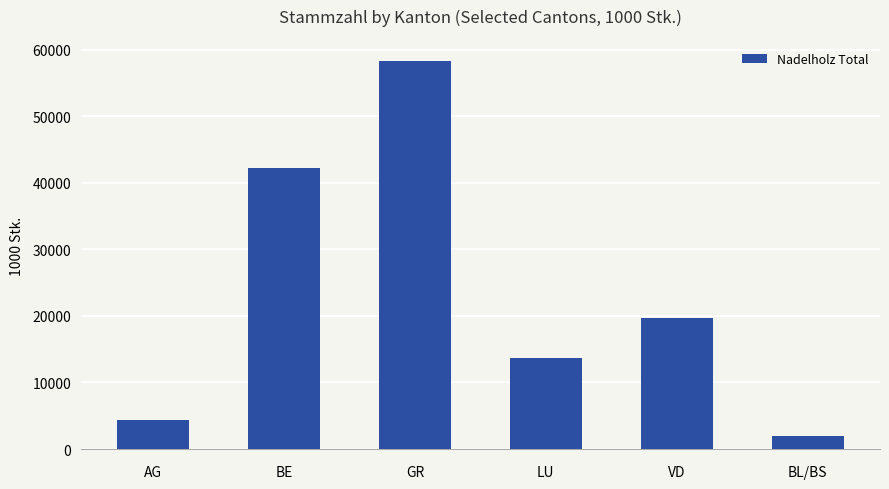

What is the difference between the second highest and second lowest values?

37873